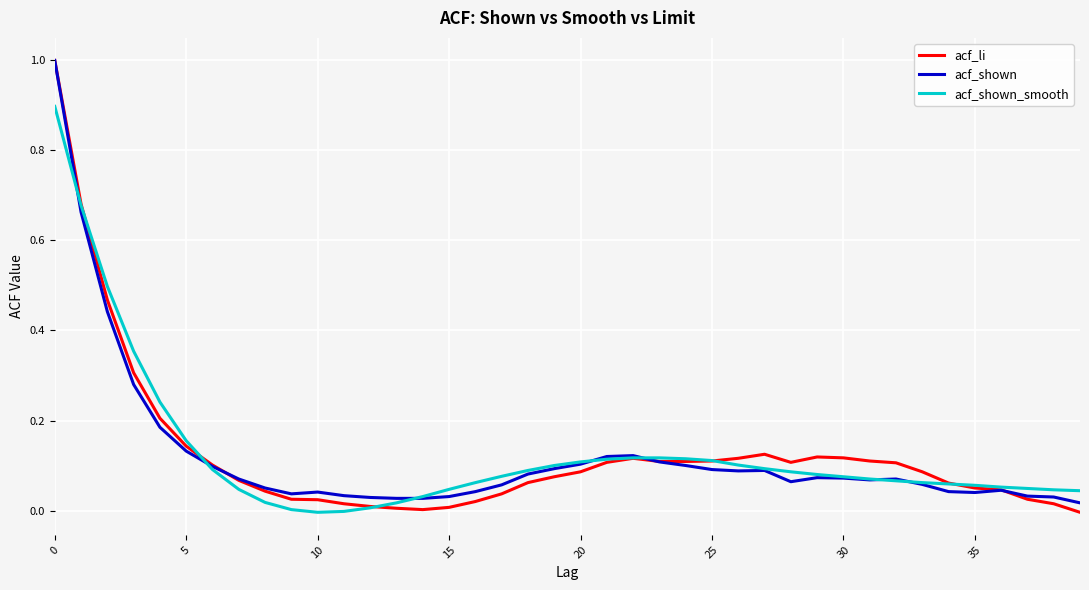

What is the greatest value displayed?

1.0